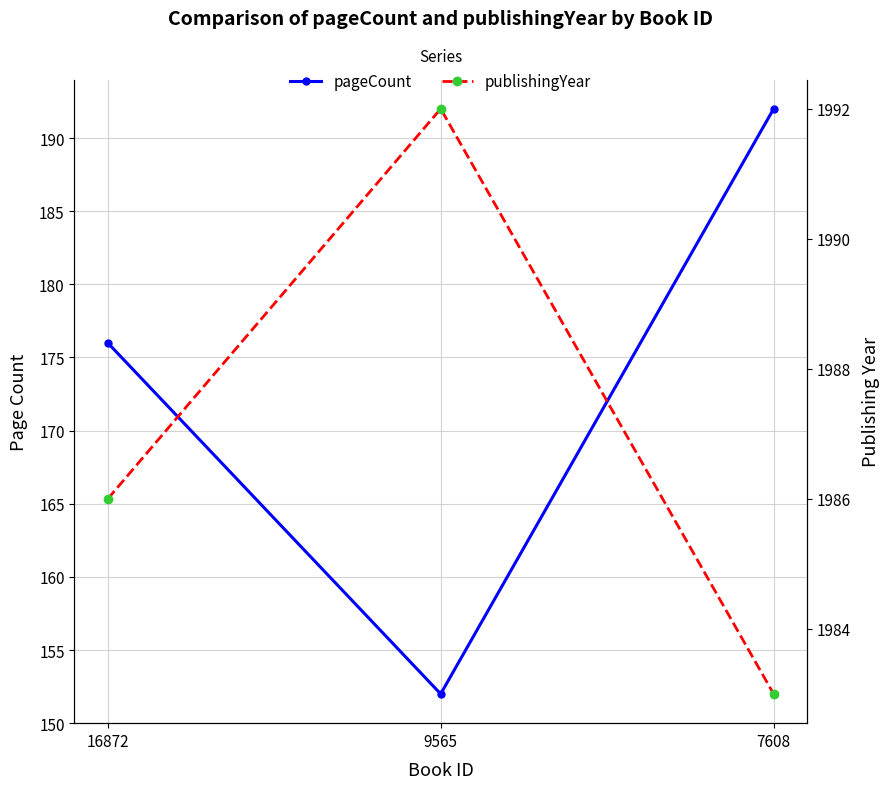

Reading left to right, transcribe all the data shown in this chart.

pageCount: 176	152	192
publishingYear: 1986	1992	1983